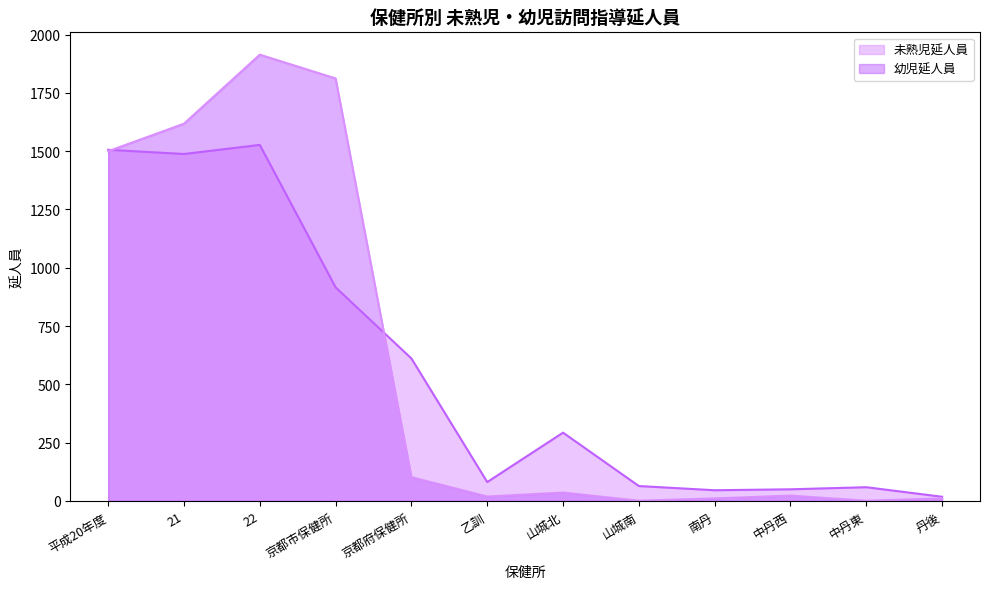

How many intersections are there between 未熟児延人員 and 幼児延人員?

2